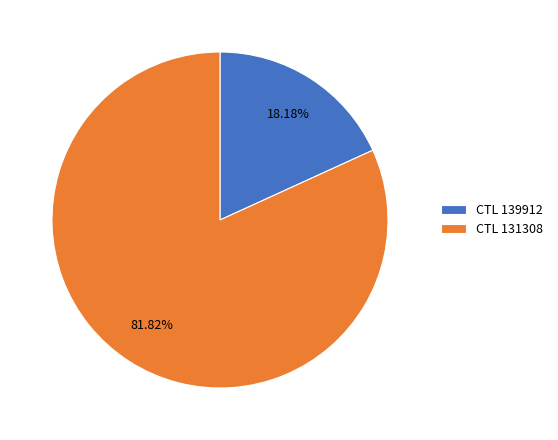

Rank the categories by value from lowest to highest.

CTL 139912, CTL 131308